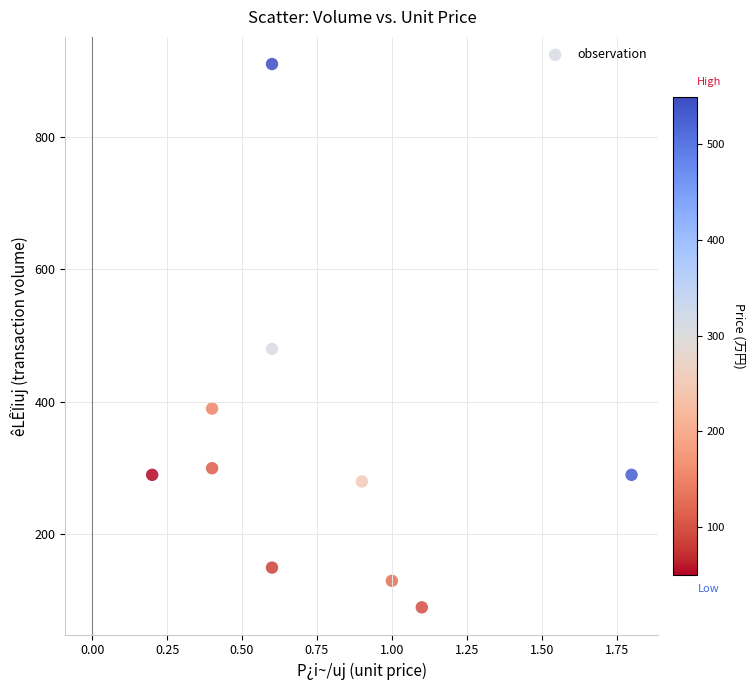

What is the average Y value?

331